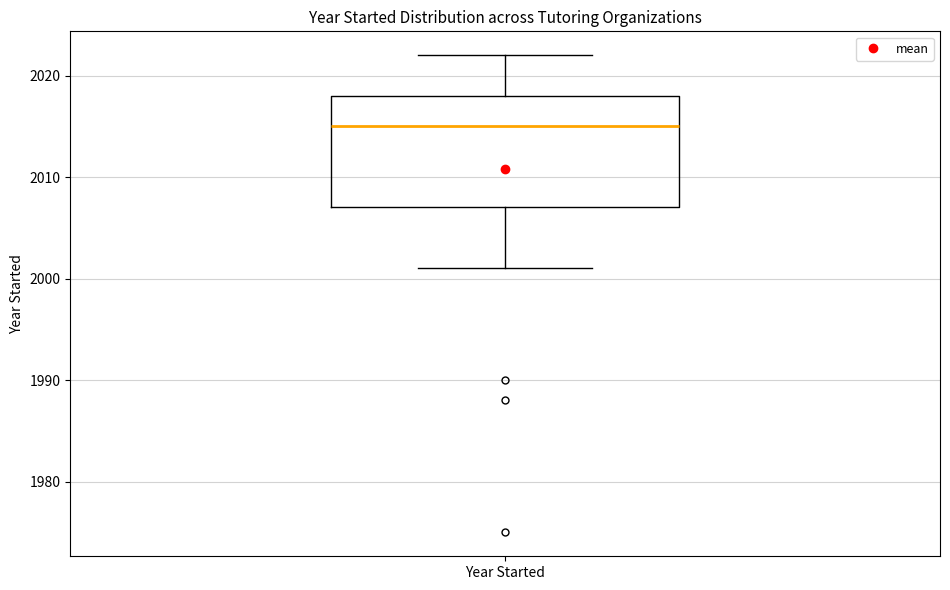

Transcribe this box plot: give where the median line is, the range the box spans, and where the two whiskers end, as read against the y-axis. The values are not printed on the chart, so give them approximately, as read against the axis.

median 2015, box 2007 to 2018, whiskers 2001 to 2022